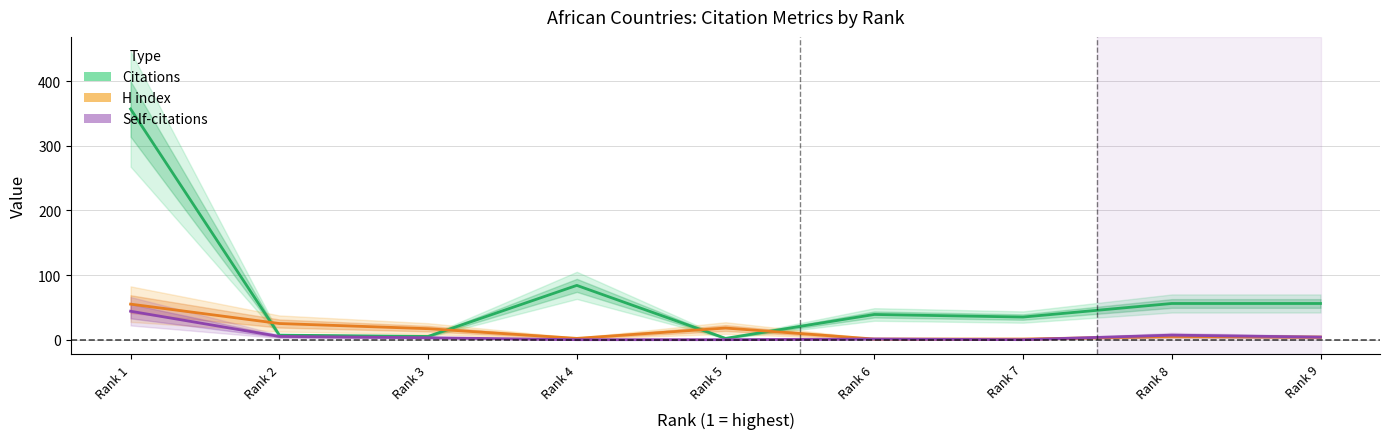

At which label does Self-citations reach its minimum?

Rank 4